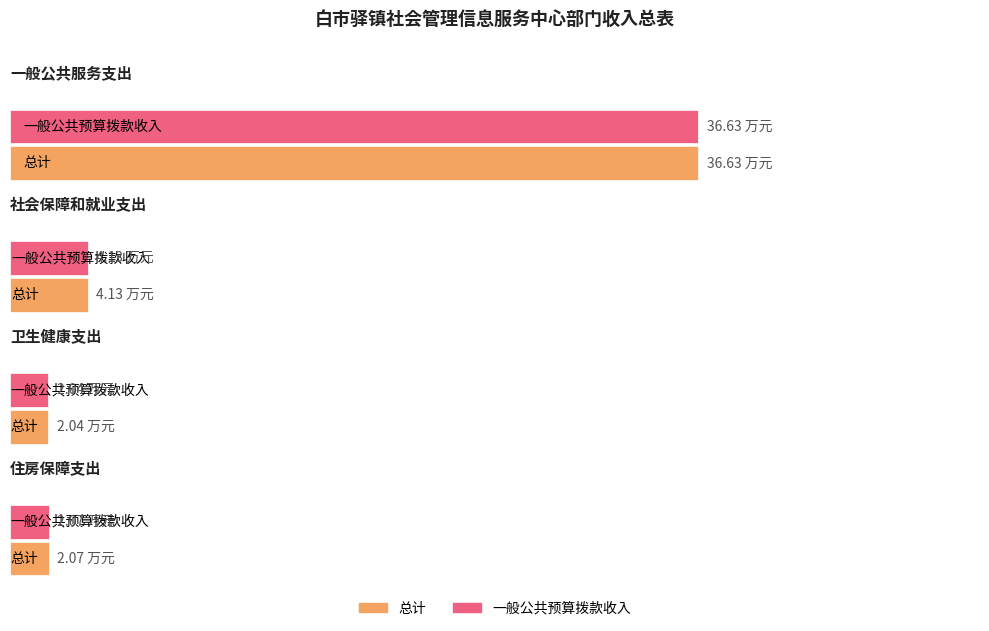

True or false: 总计 has a value of 2.0 at 卫生健康支出.

True